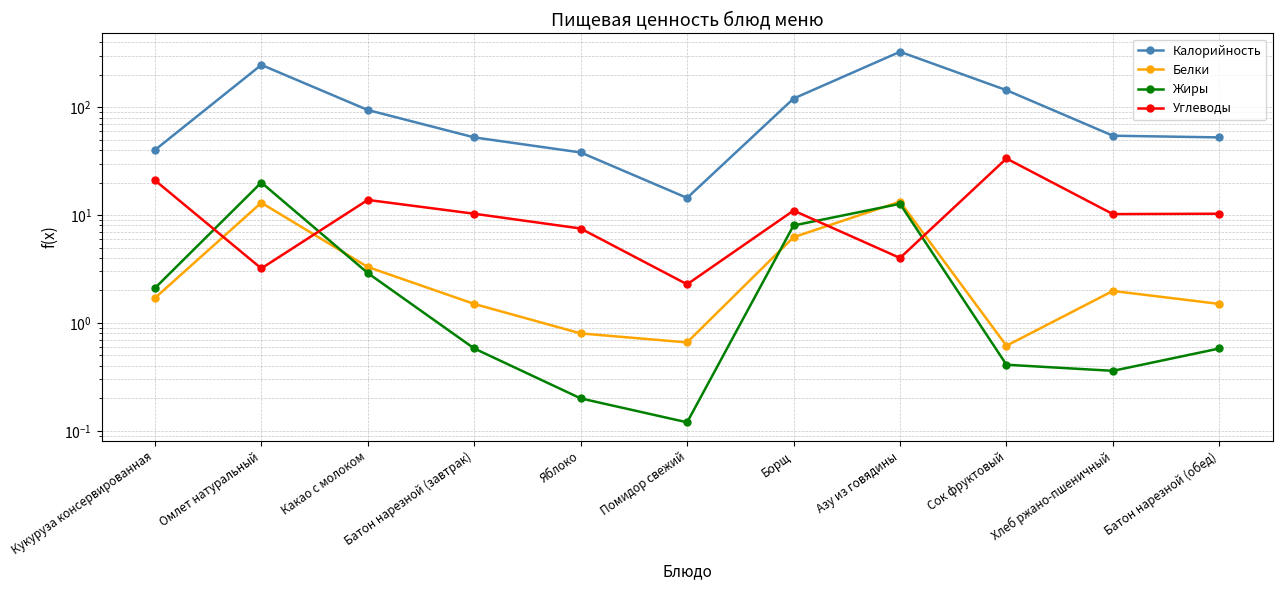

Which category has the highest value in the Белки series?

Азу из говядины